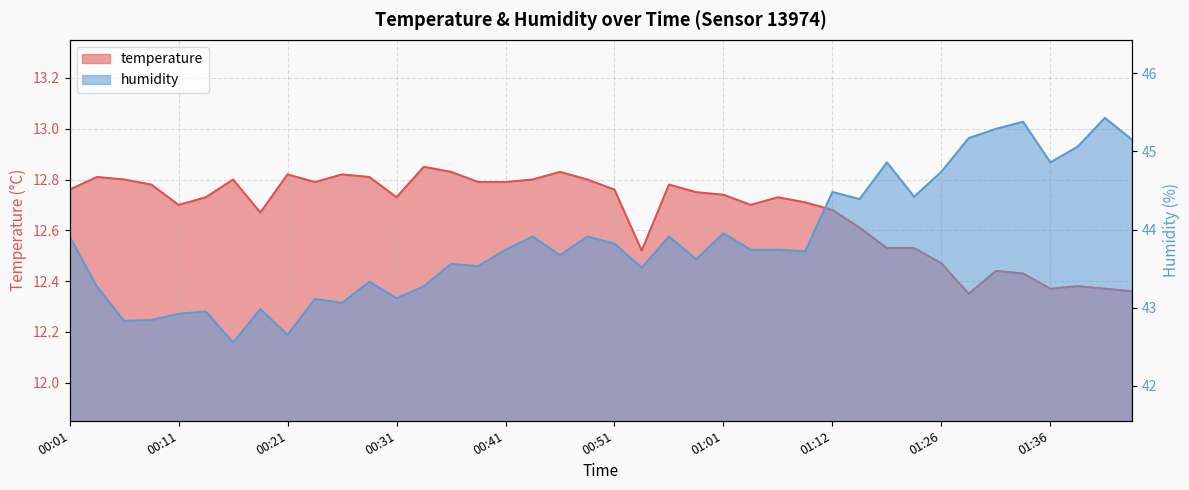

At how many categories does at least one series exceed 18?

40